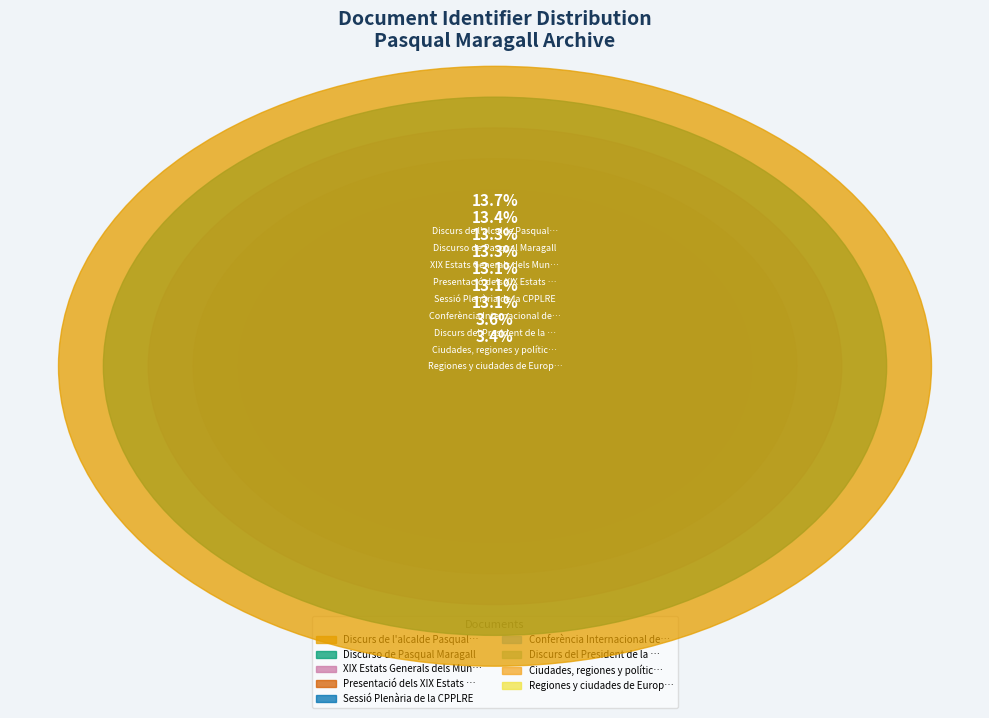

What percentage is the Regiones y ciudades de Europa slice, to the nearest percent?

3%